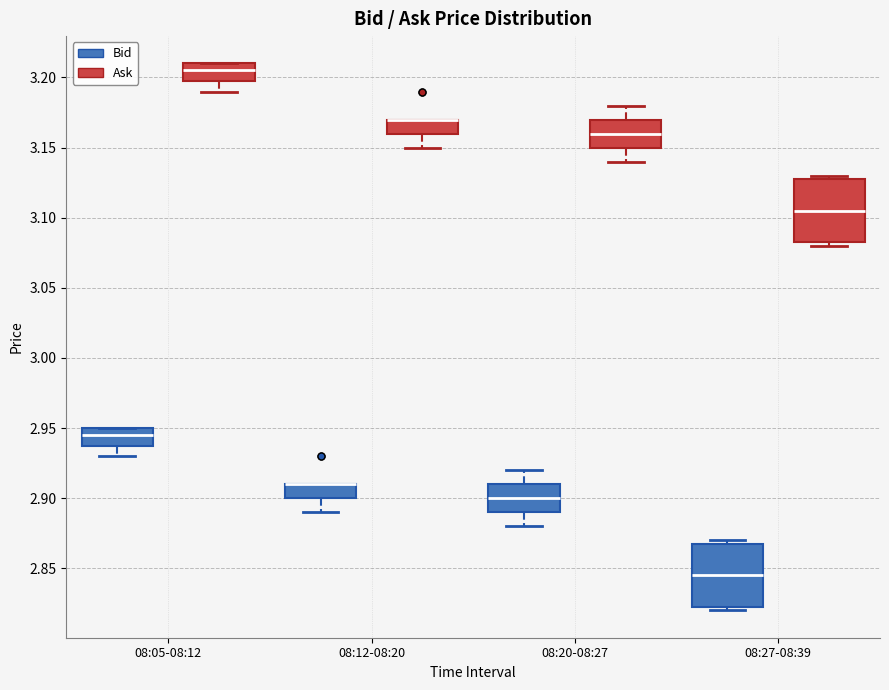

Reading left to right, read every box against the y-axis: the position of its median line, the range the box covers, and the ends of its whiskers. The values are not printed on the chart, so give them approximately, as read against the axis.

08:05-08:12 (Bid): median 2.945, box 2.940 to 2.950, whiskers 2.930 to 2.950
08:05-08:12 (Ask): median 3.205, box 3.200 to 3.210, whiskers 3.190 to 3.210
08:12-08:20 (Bid): median 2.910 (drawn on the box's upper edge), box 2.900 to 2.910, whiskers 2.890 to 2.910
08:12-08:20 (Ask): median 3.170 (drawn on the box's upper edge), box 3.160 to 3.170, whiskers 3.150 to 3.170
08:20-08:27 (Bid): median 2.900, box 2.890 to 2.910, whiskers 2.880 to 2.920
08:20-08:27 (Ask): median 3.160, box 3.150 to 3.170, whiskers 3.140 to 3.180
08:27-08:39 (Bid): median 2.845, box 2.825 to 2.870, whiskers 2.820 to 2.870 (just above the box's upper edge)
08:27-08:39 (Ask): median 3.105, box 3.085 to 3.130, whiskers 3.080 to 3.130 (just above the box's upper edge)